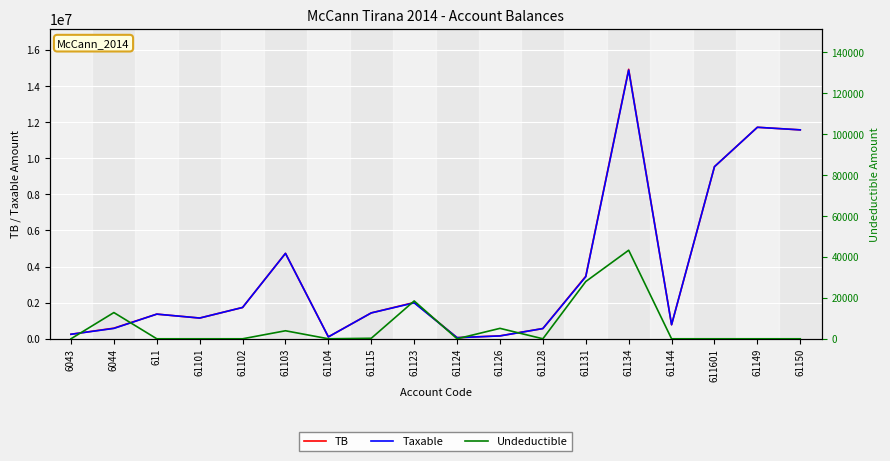

Rank the categories by Taxable value from highest to lowest.

61134, 61149, 61150, 611601, 61103, 61131, 61123, 61102, 61115, 611, 61101, 61144, 6044, 61128, 6043, 61126, 61104, 61124